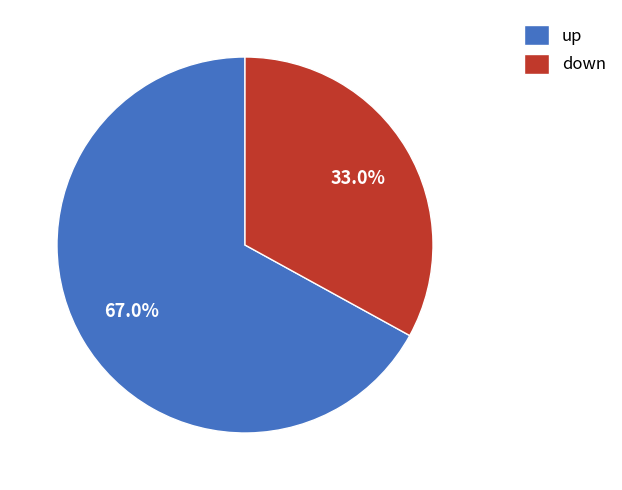

To the nearest percent, what is the difference between the down and up slice percentages?

34%